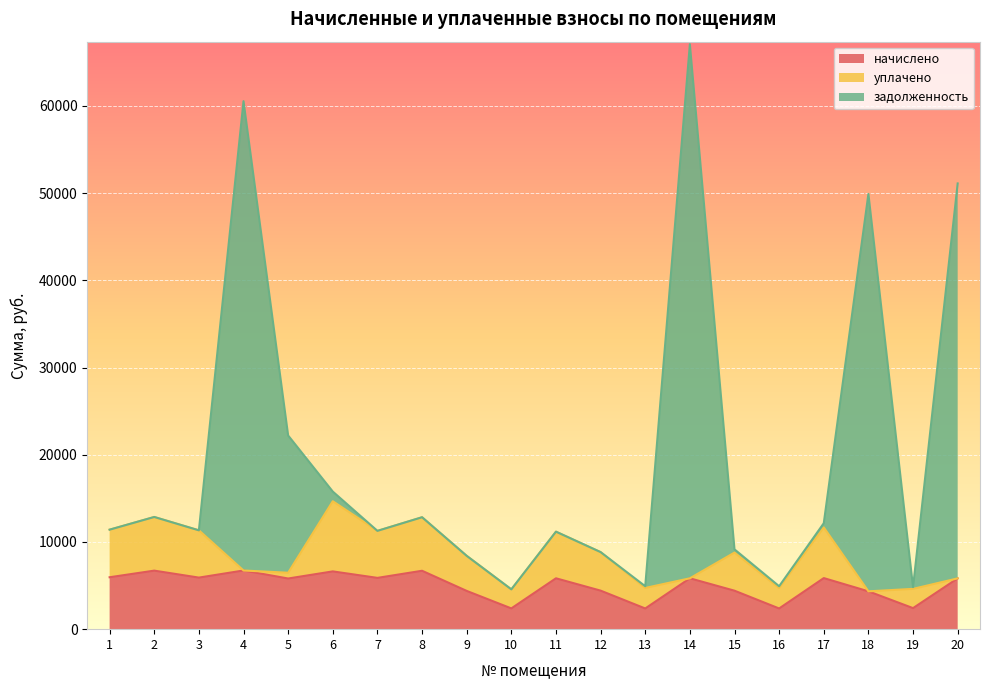

Which series has the largest total across all categories?

задолженность